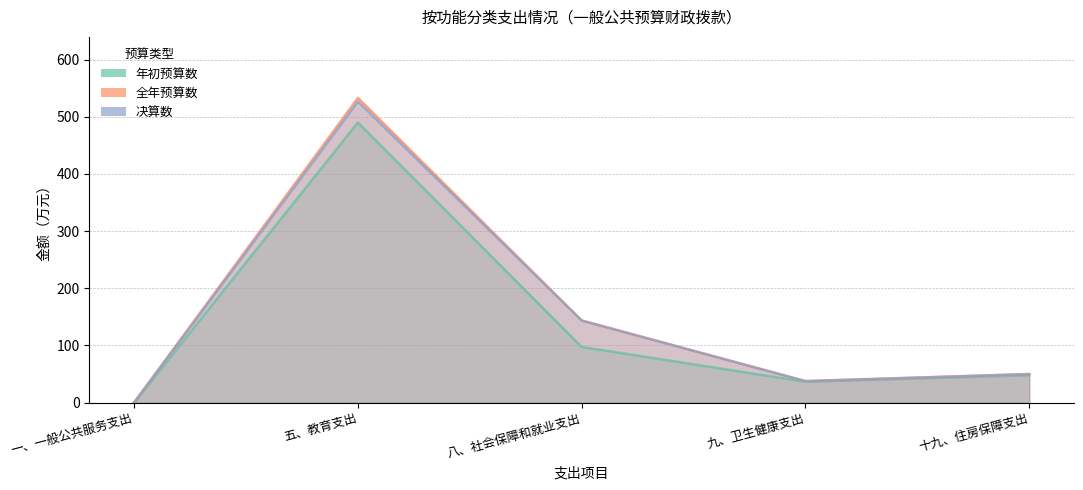

At which label does 决算数 first exceed 49?

五、教育支出